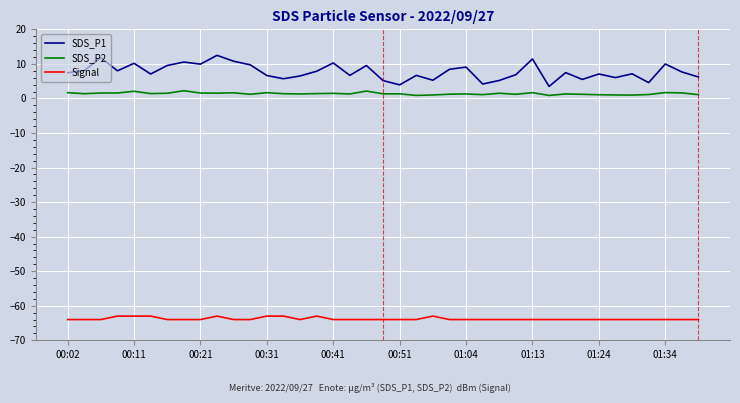

True or false: Signal and SDS_P1 intersect in this chart.

False